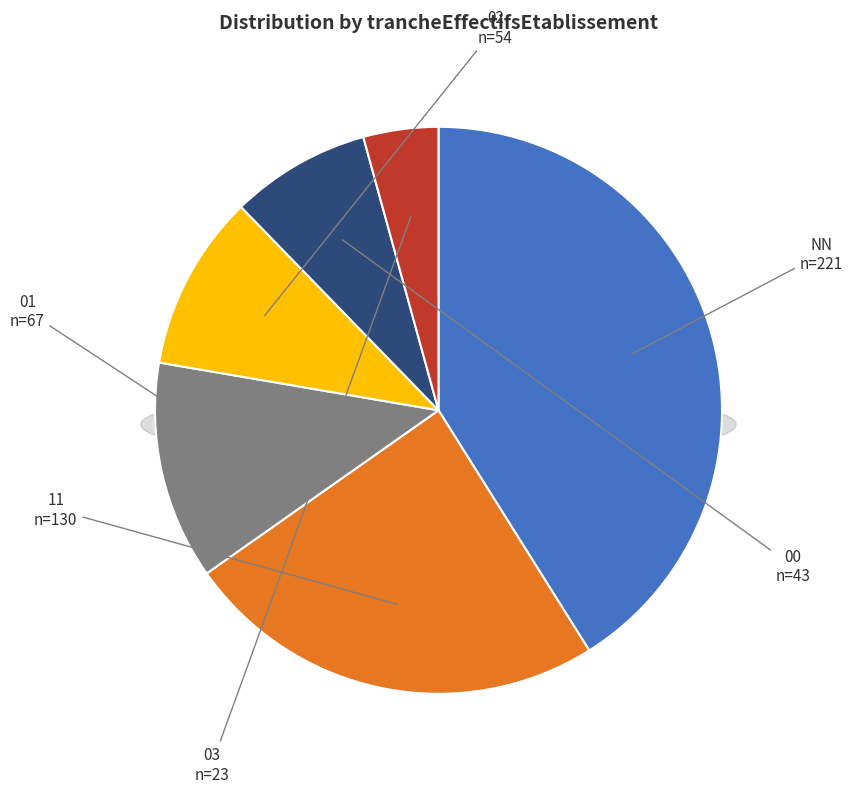

To the nearest percent, what portion does 01 represent?

12%